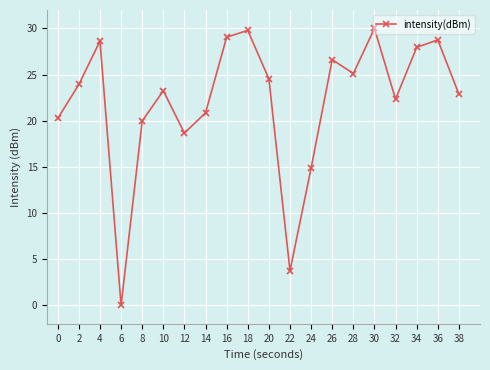

Is it true that the value at 34 is 14.4?

False